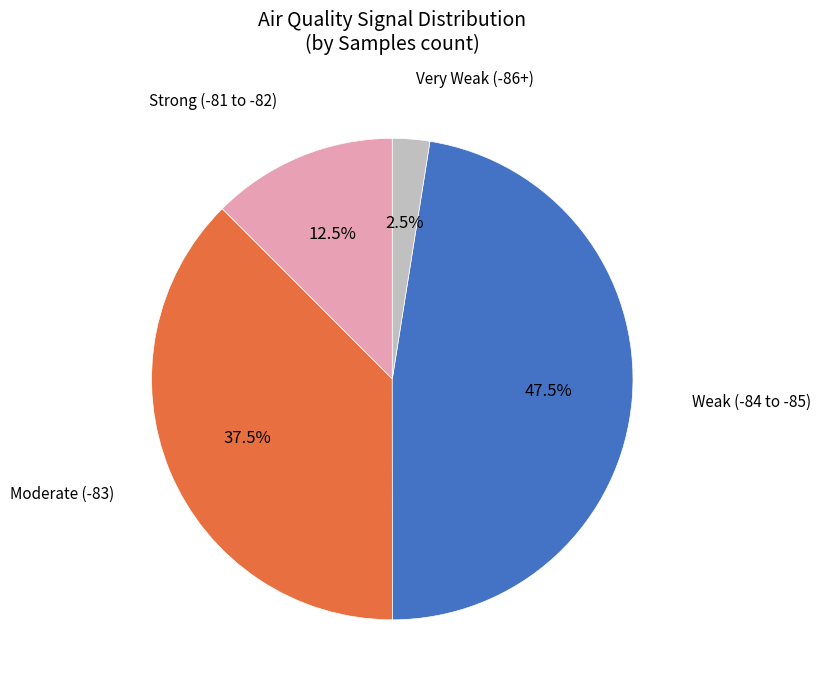

Is there a majority slice in this chart?

No